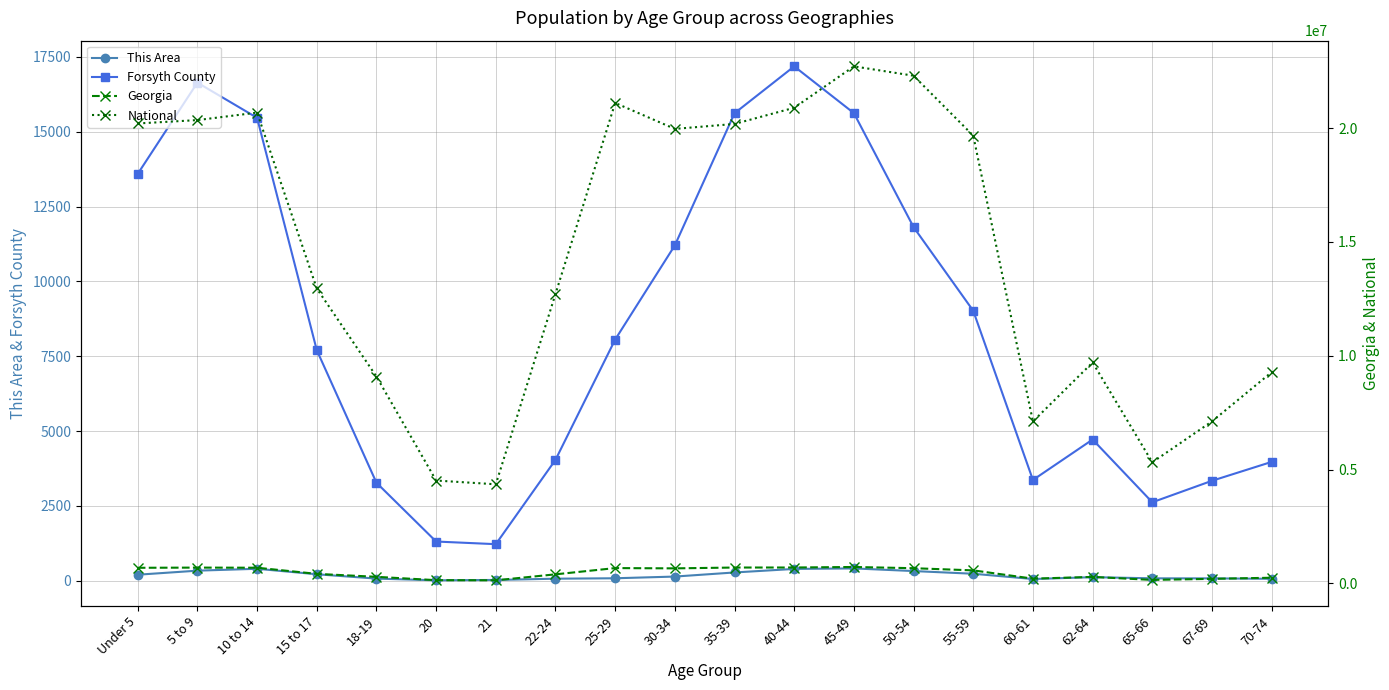

True or false: Georgia has a value of 699481 at 40-44.

True